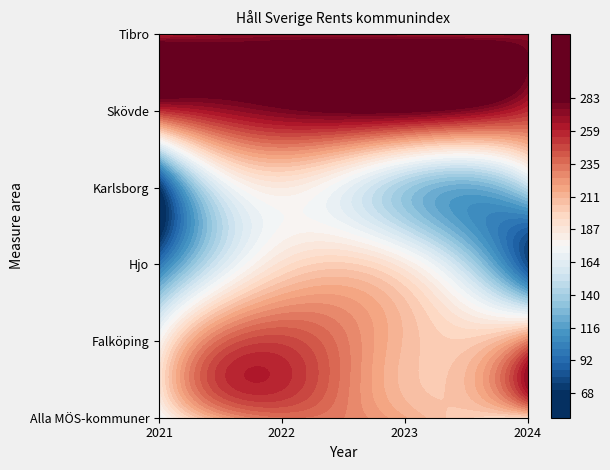

What is the spread (max minus min) of values at 2022?

92.0